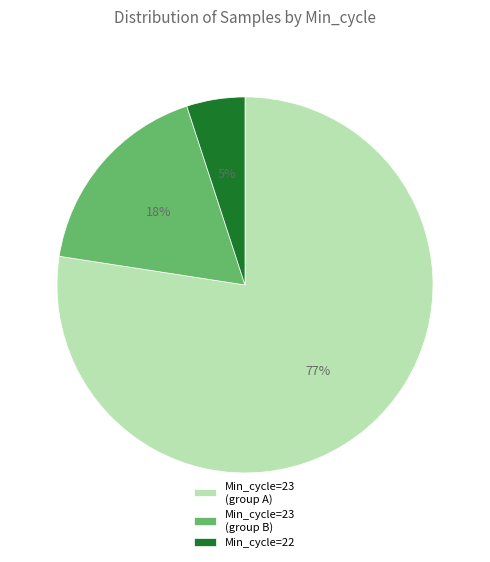

To the nearest percent, what portion does Min_cycle=23 (group B) represent?

18%